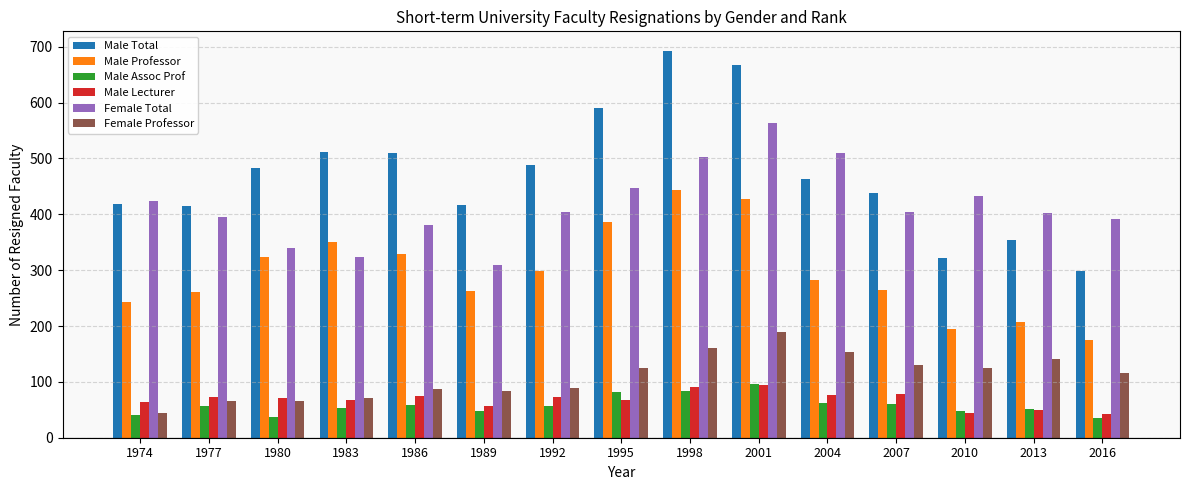

What is the spread (max minus min) of values at 2004?

446